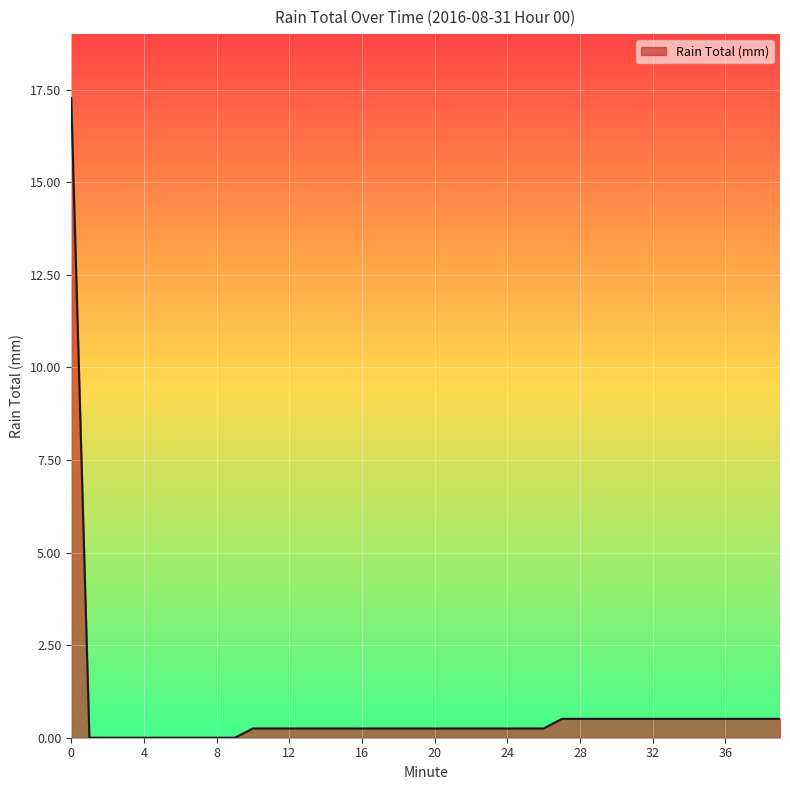

What is the greatest value displayed?

17.3